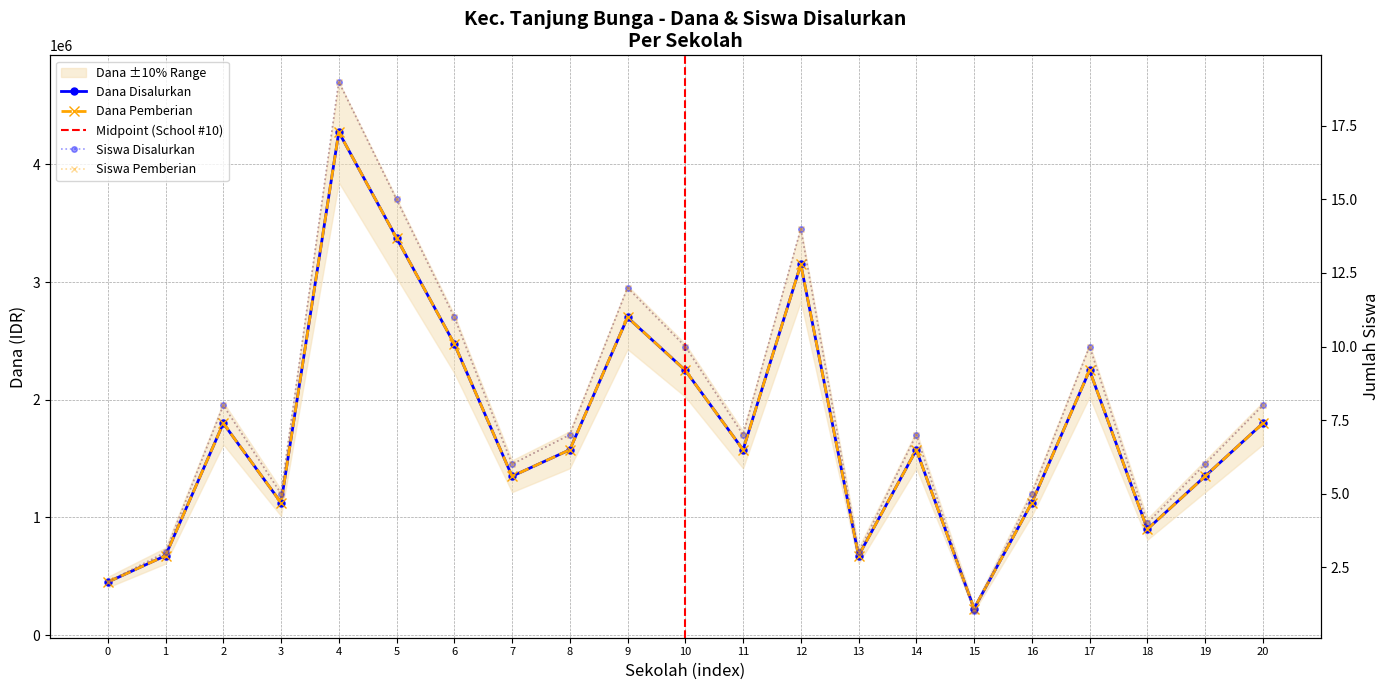

Reading right to left, extract all data points from this chart.

Dana Disalurkan: 1800000	1350000	900000	2250000	1125000	225000	1575000	675000	3150000	1575000	2250000	2700000	1575000	1350000	2475000	3375000	4275000	1125000	1800000	675000	450000
Siswa Disalurkan: 8	6	4	10	5	1	7	3	14	7	10	12	7	6	11	15	19	5	8	3	2
Dana Pemberian: 1800000	1350000	900000	2250000	1125000	225000	1575000	675000	3150000	1575000	2250000	2700000	1575000	1350000	2475000	3375000	4275000	1125000	1800000	675000	450000
Siswa Pemberian: 8	6	4	10	5	1	7	3	14	7	10	12	7	6	11	15	19	5	8	3	2